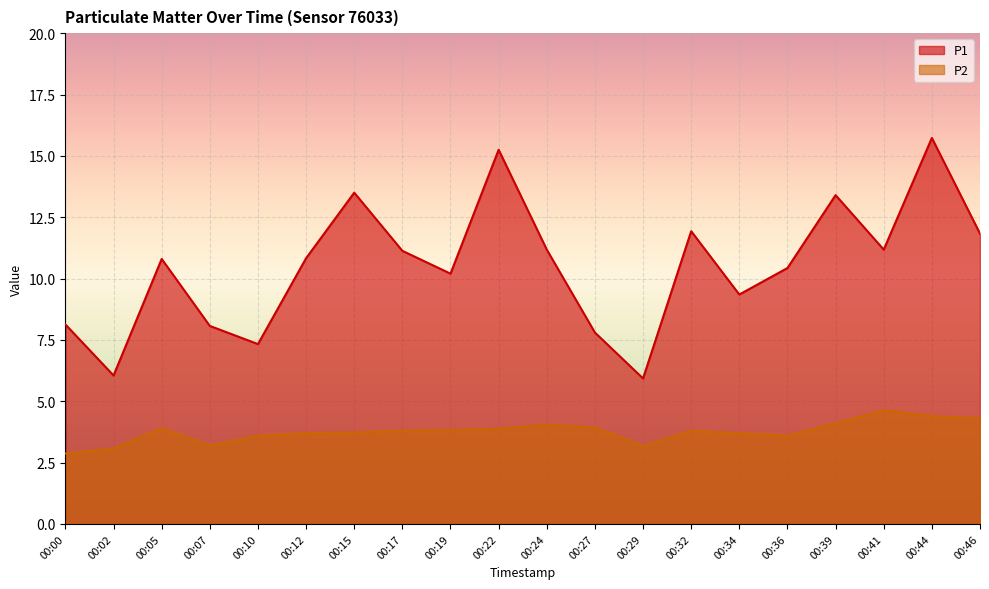

Where is the first local minimum for P2?

00:07